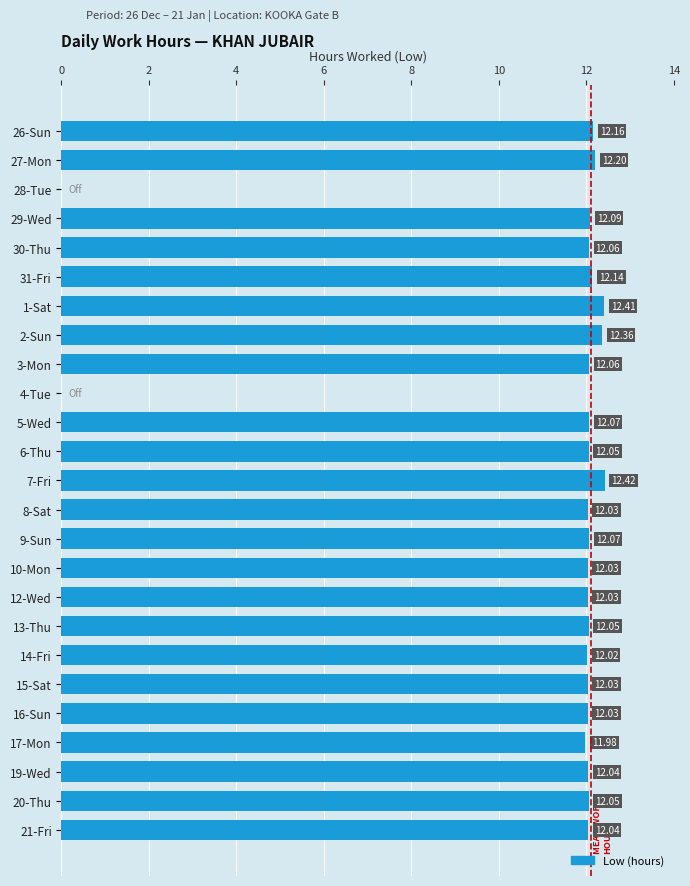

Approximately how many times larger is the value at 19-Wed compared to 16-Sun?

1.0